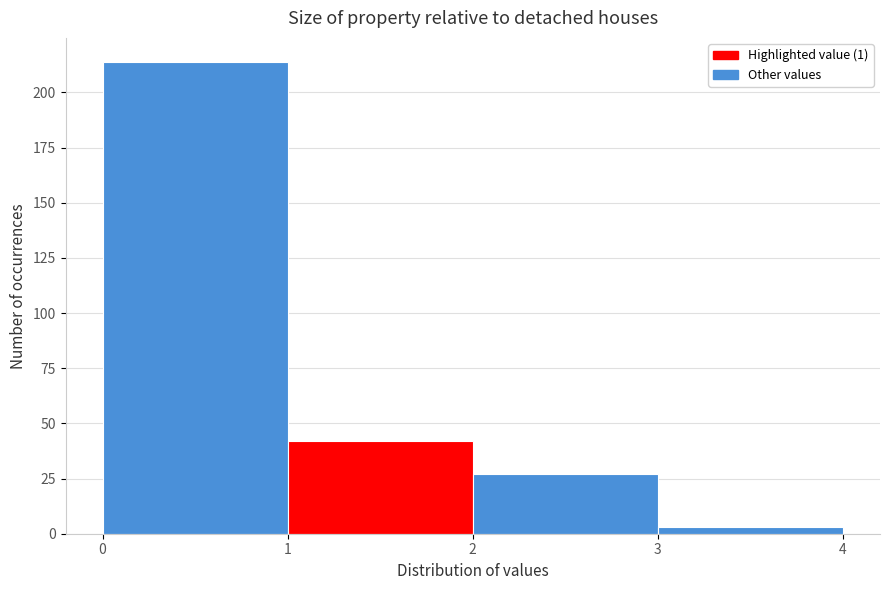

How tall is the bar that spans 0 to 1 on the x-axis? The values are not printed on the chart, so give them approximately, as read against the axis.

215